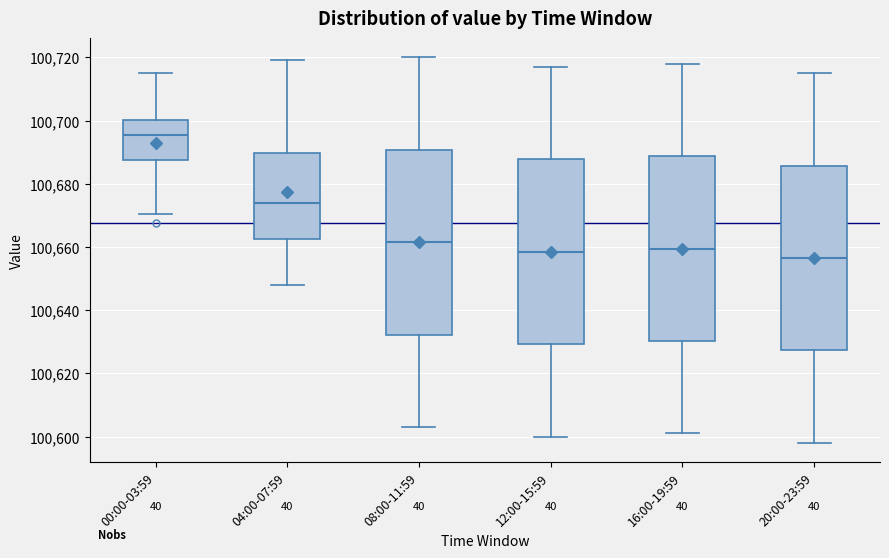

Reading left to right, read every box against the y-axis: the position of its median line, the range the box covers, and the ends of its whiskers. The values are not printed on the chart, so give them approximately, as read against the axis.

00:00-03:59: median 100696, box 100688 to 100700, whiskers 100670 to 100716
04:00-07:59: median 100674, box 100662 to 100690, whiskers 100648 to 100720
08:00-11:59: median 100662, box 100632 to 100690, whiskers 100604 to 100720
12:00-15:59: median 100658, box 100630 to 100688, whiskers 100600 to 100718
16:00-19:59: median 100660, box 100630 to 100688, whiskers 100602 to 100718
20:00-23:59: median 100656, box 100628 to 100686, whiskers 100598 to 100716